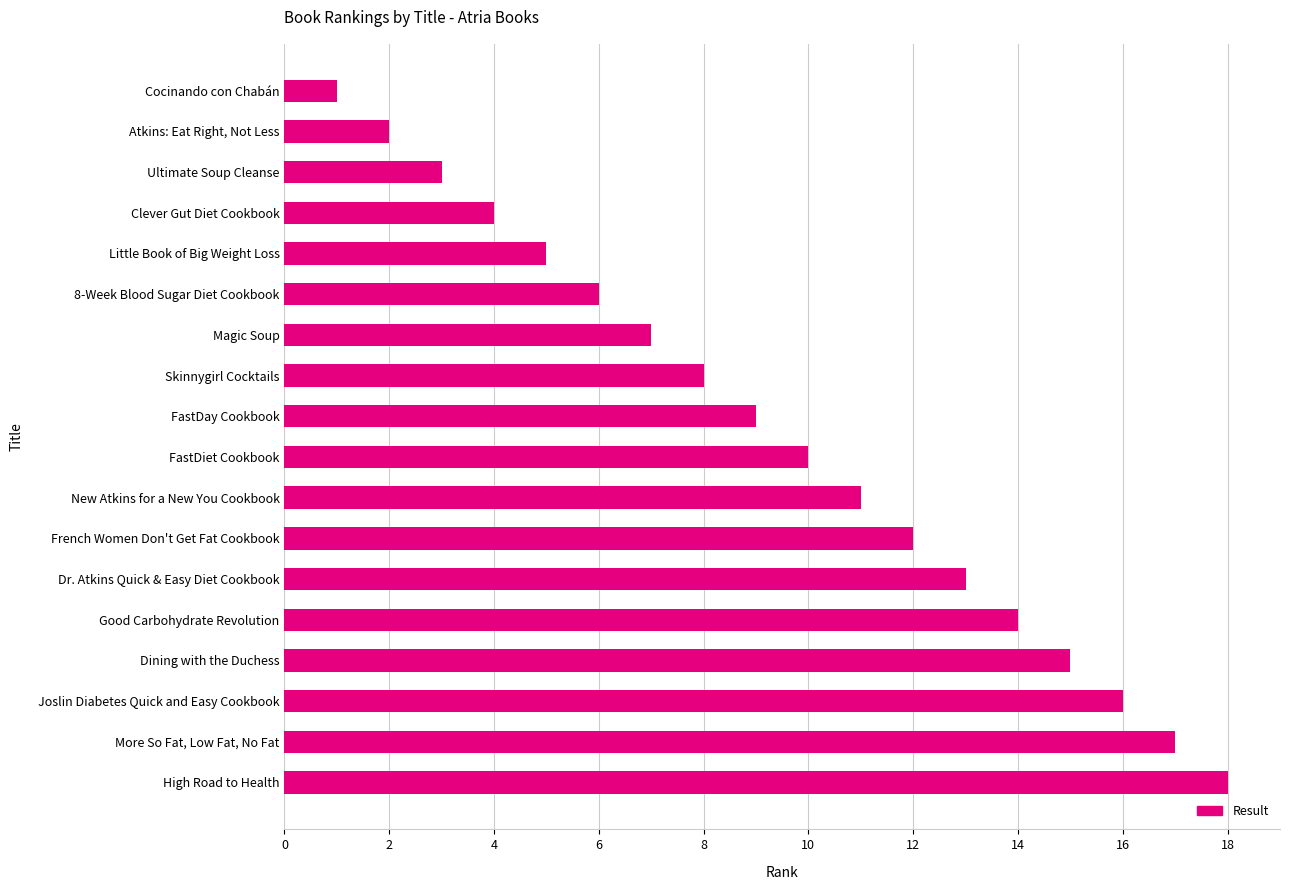

What is the difference between the maximum and second lowest values?

16